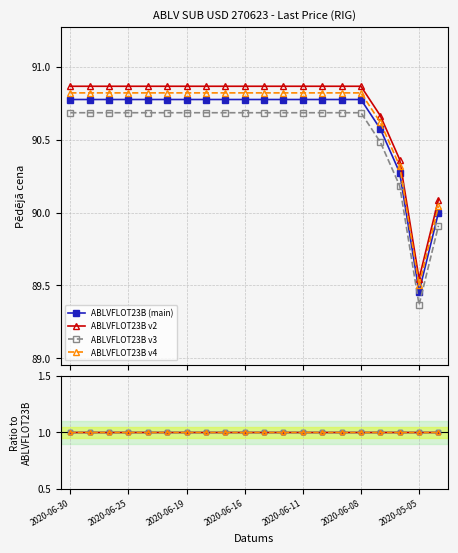

What are all the series names shown in the legend?

ABLVFLOT23B (main), ABLVFLOT23B v2, ABLVFLOT23B v3, ABLVFLOT23B v4